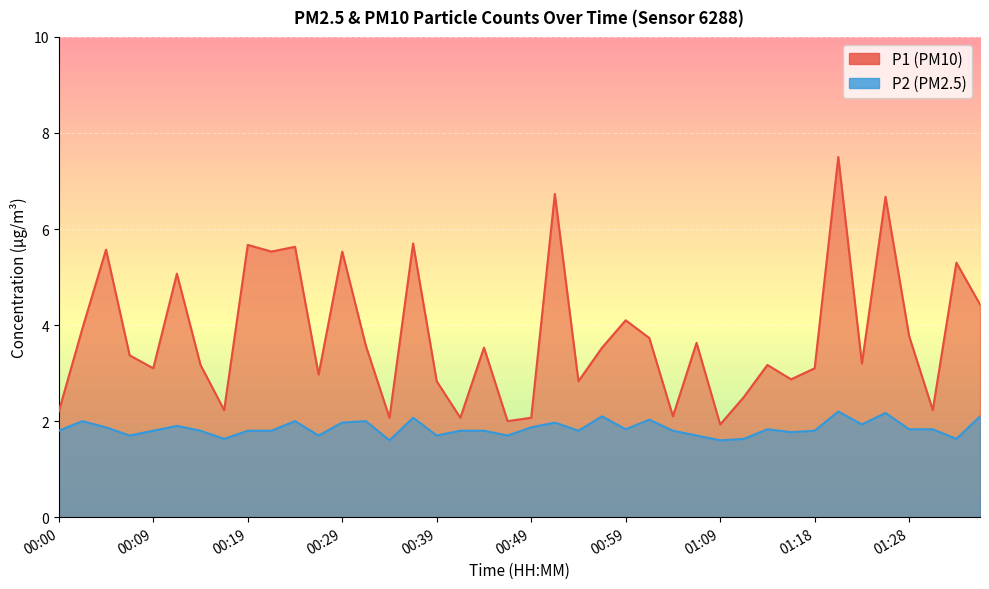

What are all the series names shown in the legend?

P1, P2